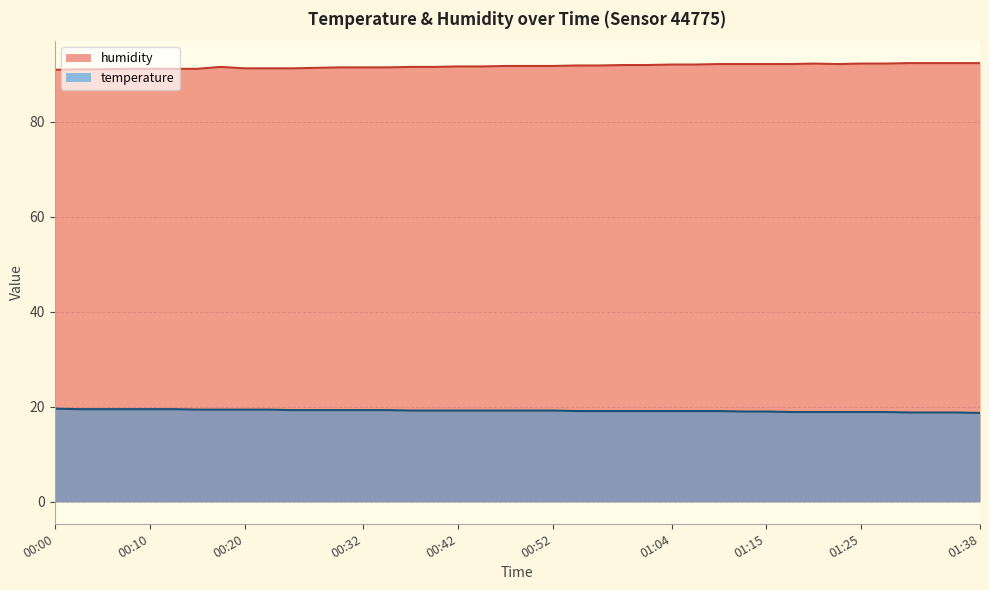

Rank the series at 00:02 from lowest to highest value.

temperature, humidity